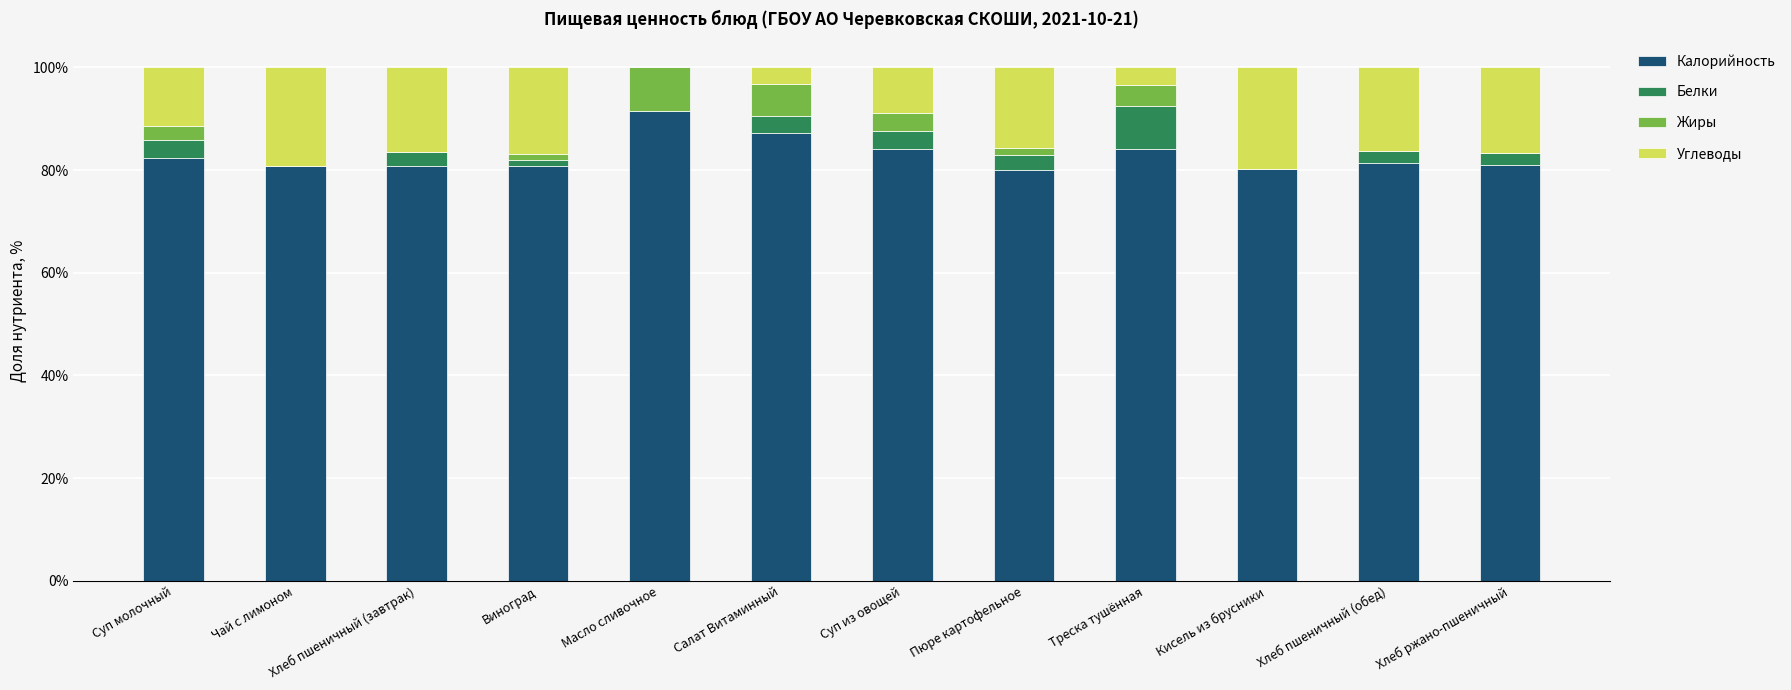

Which category has the highest value in the Калорийность series?

Масло сливочное